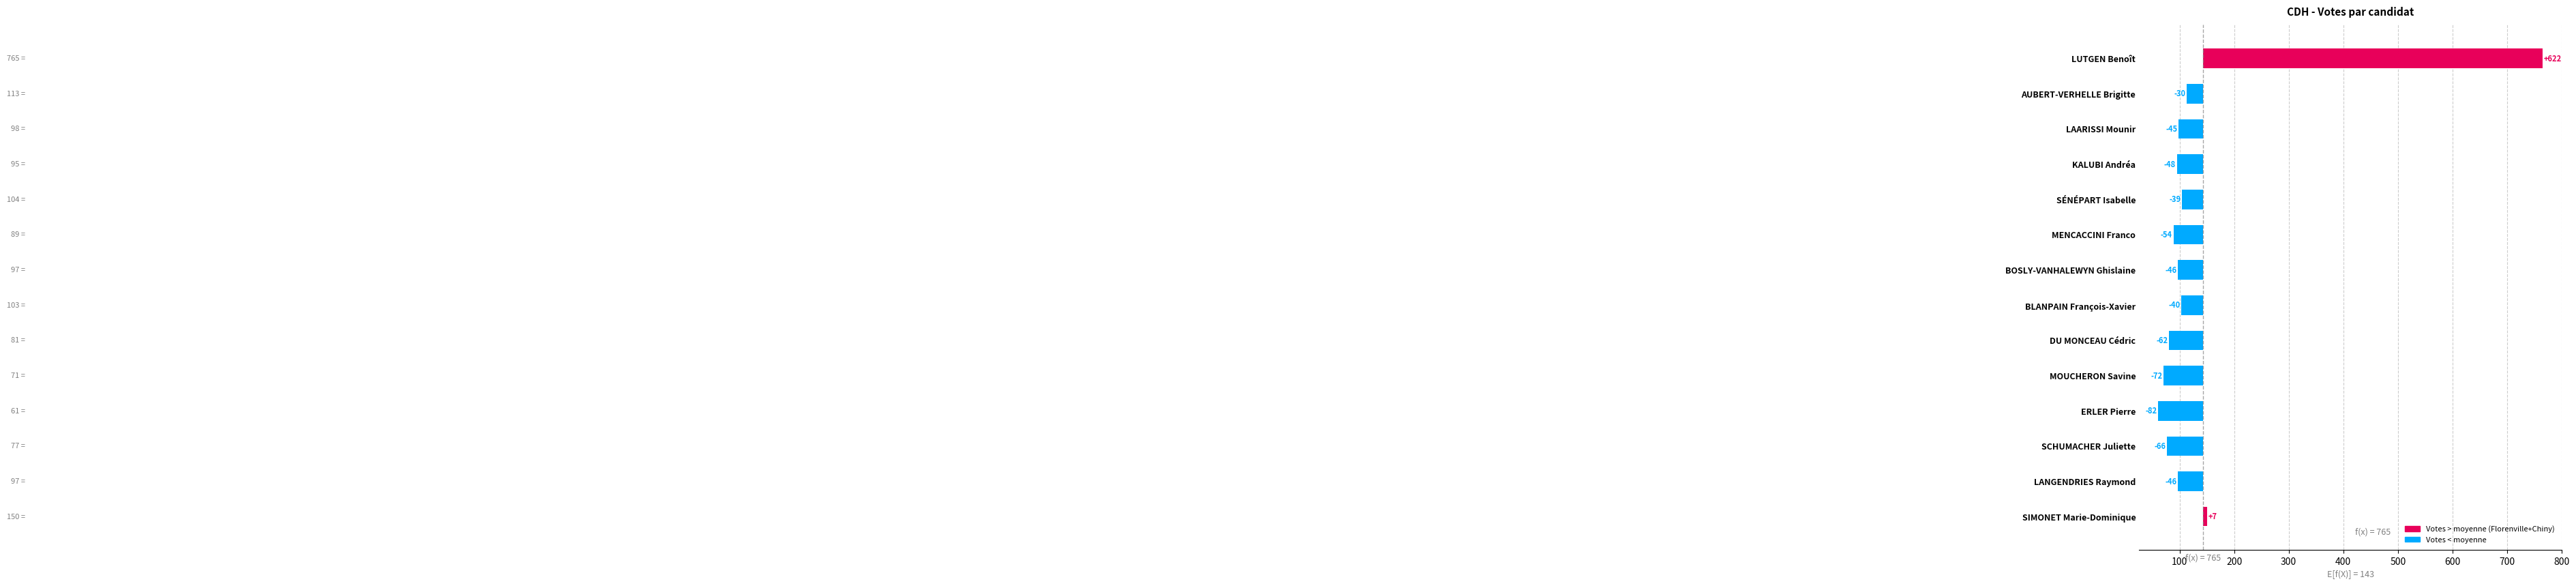

Rank the categories by value from lowest to highest.

ERLER Pierre, MOUCHERON Savine, SCHUMACHER Juliette, DU MONCEAU Cédric, MENCACCINI Franco, KALUBI Andréa, BOSLY-VANHALEWYN Ghislaine, LANGENDRIES Raymond, LAARISSI Mounir, BLANPAIN François-Xavier, SÉNÉPART Isabelle, AUBERT-VERHELLE Brigitte, SIMONET Marie-Dominique, LUTGEN Benoît